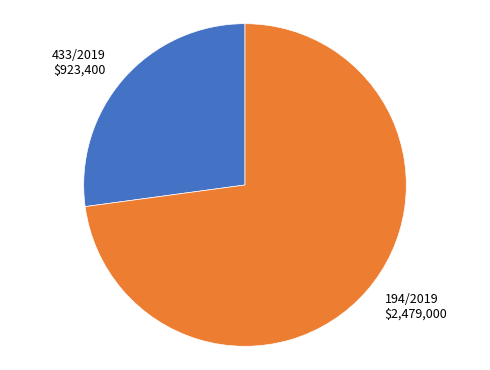

Which category accounts for the majority?

194/2019